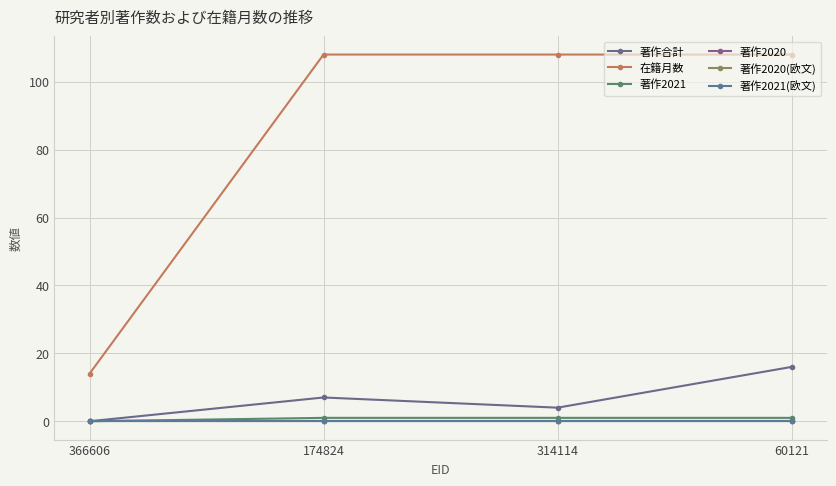

What are all the series names shown in the legend?

著作合計, 在籍月数, 著作2021, 著作2020, 著作2020(欧文), 著作2021(欧文)